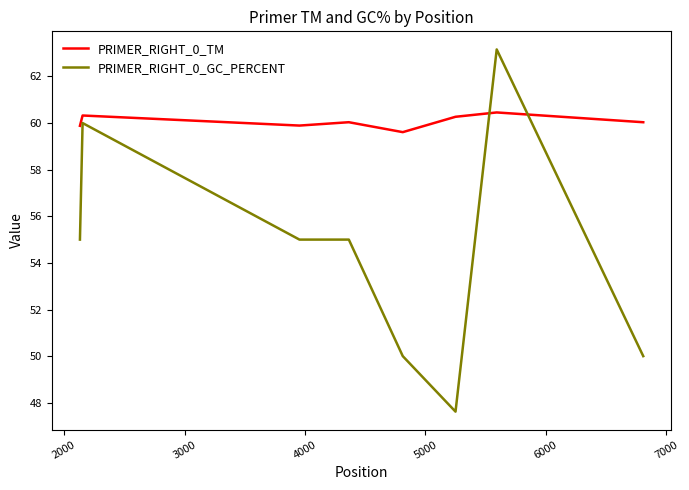

Which series ends up on top after the final intersection of PRIMER_RIGHT_0_GC_PERCENT and PRIMER_RIGHT_0_TM?

PRIMER_RIGHT_0_TM